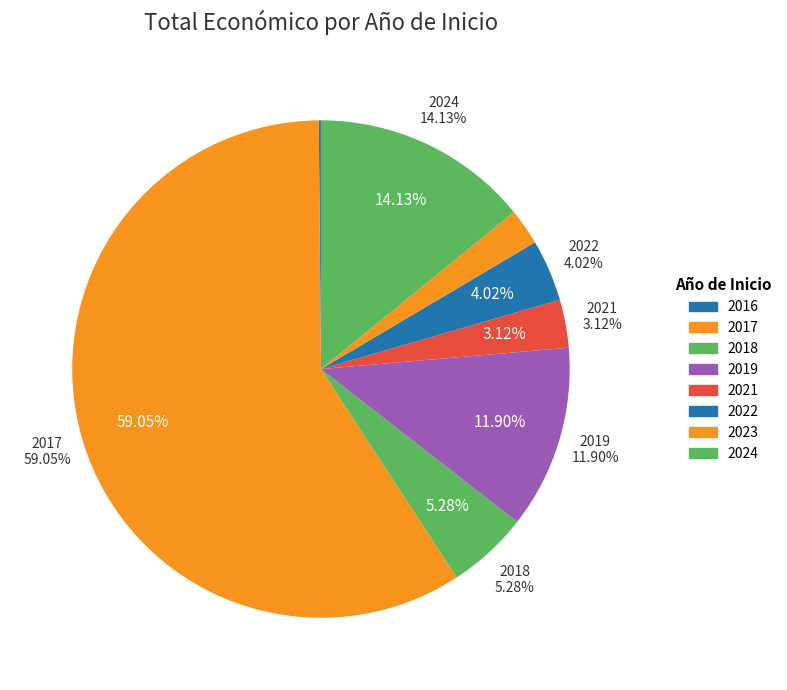

Is it true that 2024 is 17% of the pie?

False